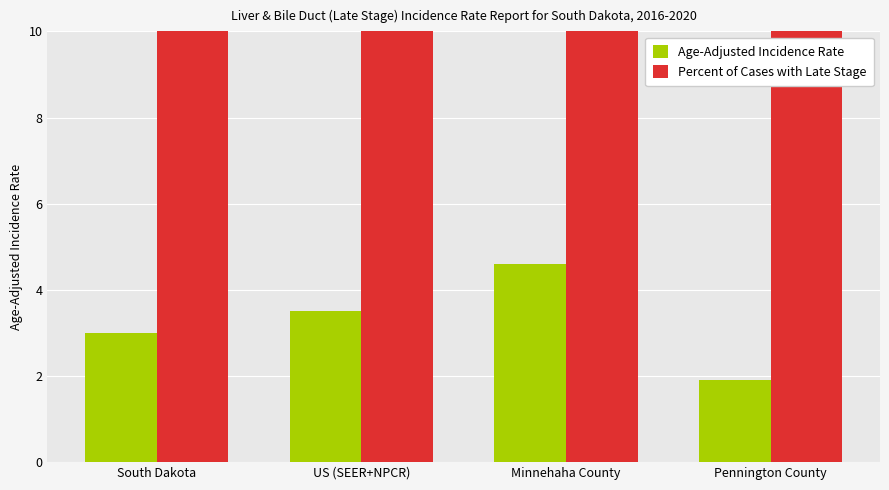

What is the difference between the highest and lowest values at South Dakota?

41.2